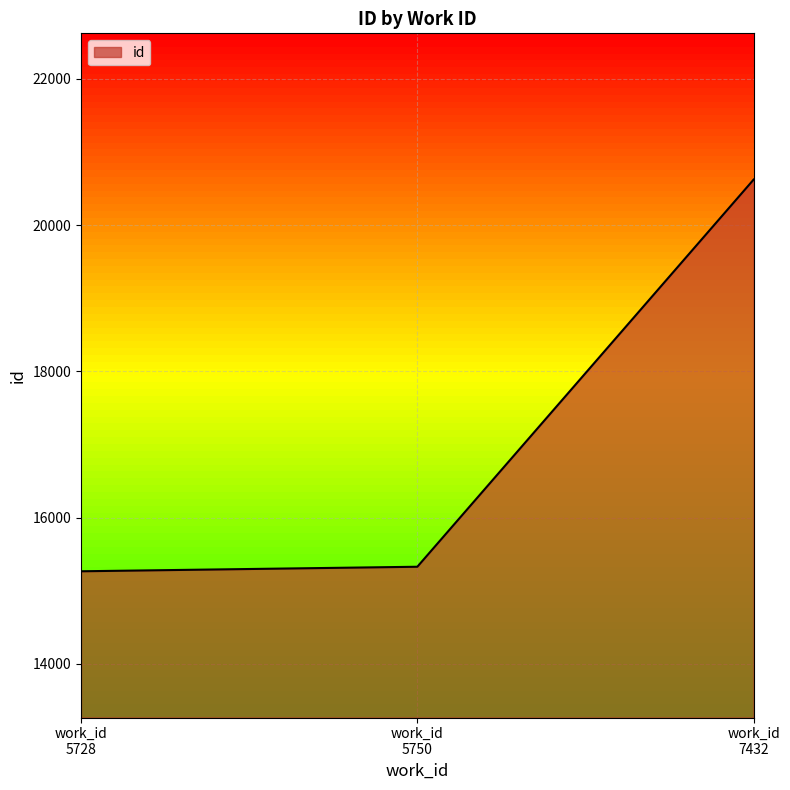

Reading right to left, extract all data points from this chart.

20623	15328	15266